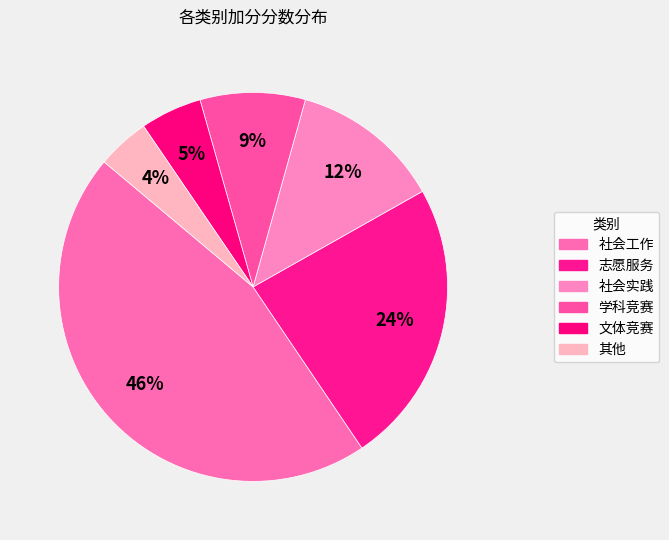

What portion of the pie excludes 文体竞赛?

94.9%